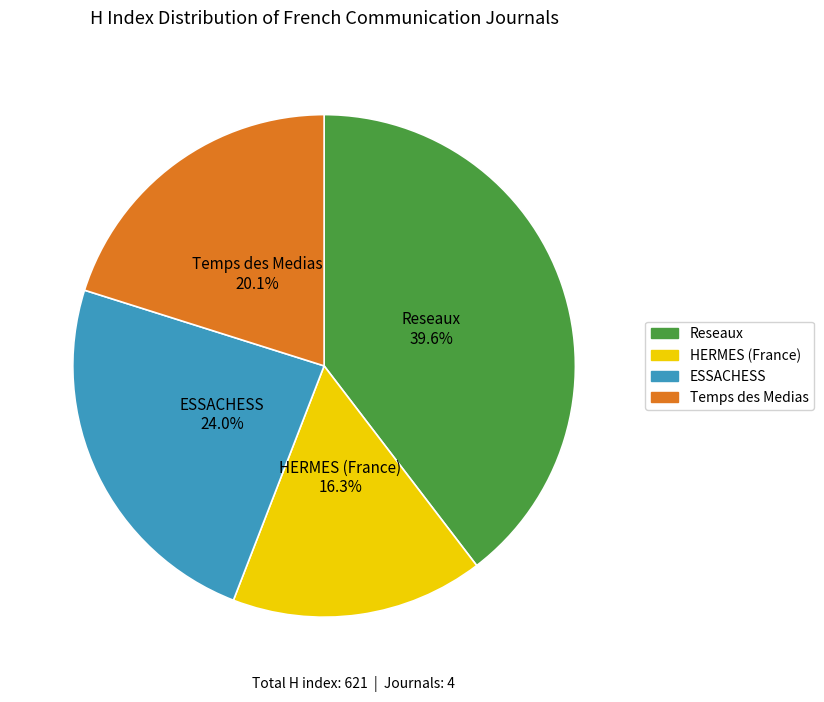

To the nearest percent, what portion does ESSACHESS represent?

24%